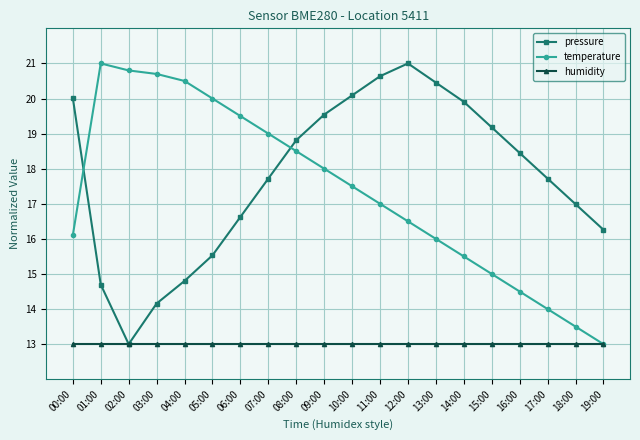

Reading right to left, transcribe all the data shown in this chart.

pressure: 16.3	17.0	17.7	18.4	19.2	19.9	20.5	21.0	20.6	20.1	19.5	18.8	17.7	16.6	15.5	14.8	14.2	13.0	14.7	20.0
temperature: 13.0	13.5	14.0	14.5	15.0	15.5	16.0	16.5	17.0	17.5	18.0	18.5	19.0	19.5	20.0	20.5	20.7	20.8	21.0	16.1
humidity: 13.0	13.0	13.0	13.0	13.0	13.0	13.0	13.0	13.0	13.0	13.0	13.0	13.0	13.0	13.0	13.0	13.0	13.0	13.0	13.0